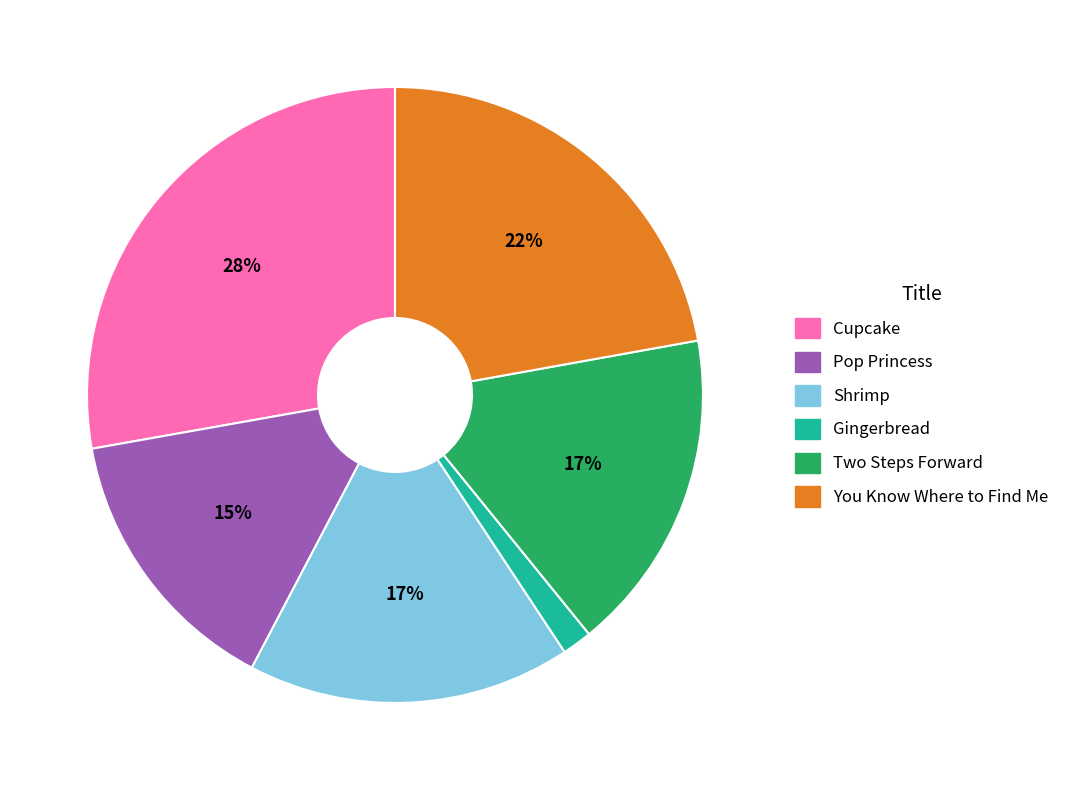

Is there any slice that represents more than half of the pie?

No